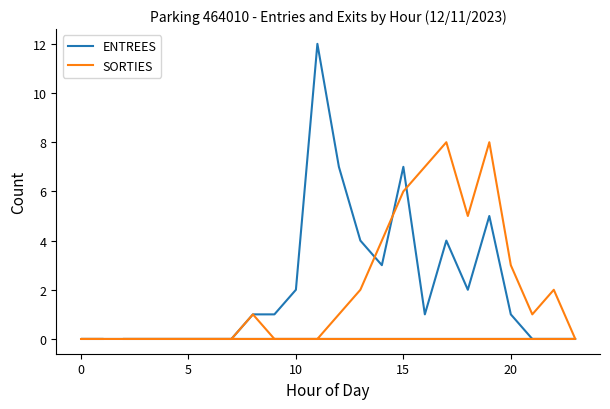

What are all the series names shown in the legend?

ENTREES, SORTIES